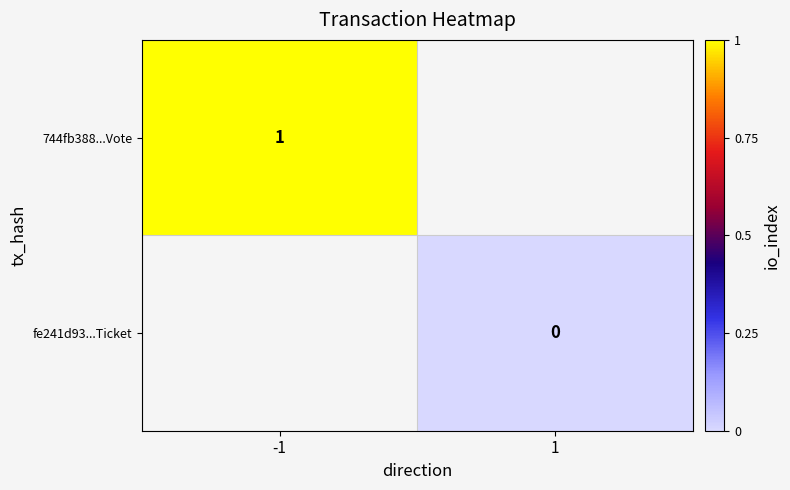

Is it true that 744fb388...Vote equals 1 at -1?

True